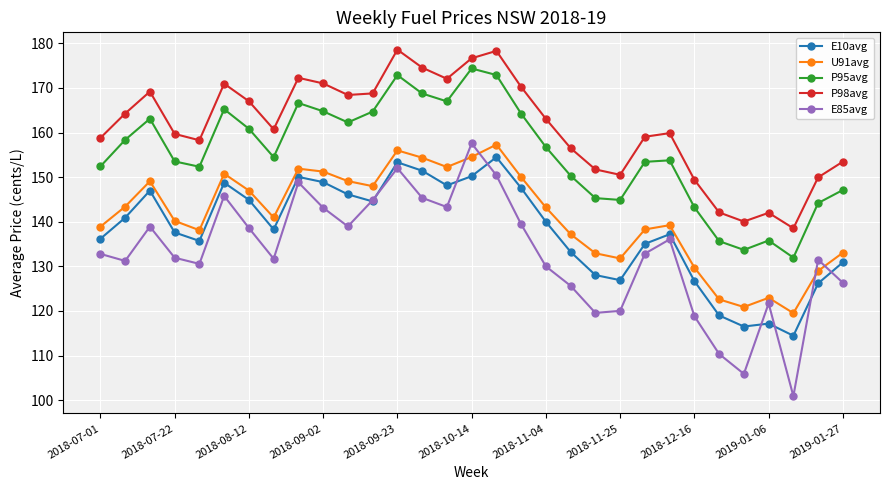

In P98avg, how many points are higher than both neighbors (excluding endpoints)?

7